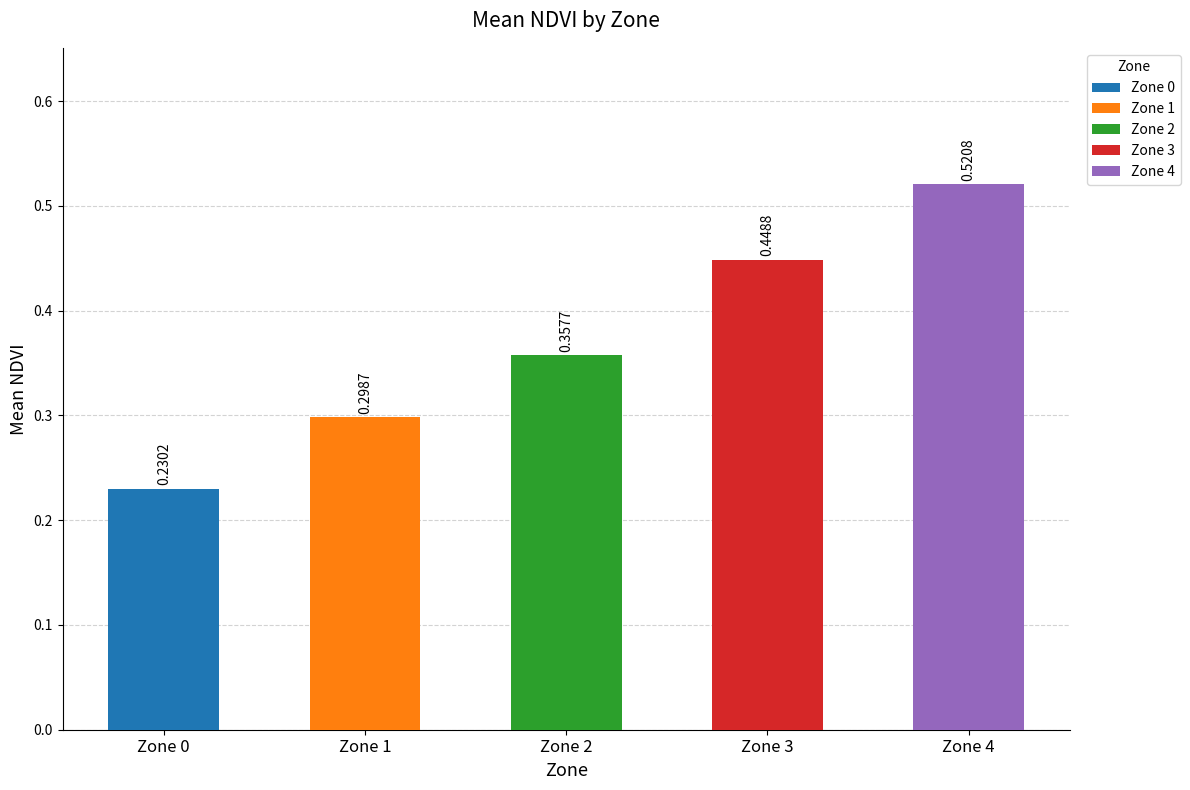

What is the change in value from Zone 1 to Zone 4?

+0.2